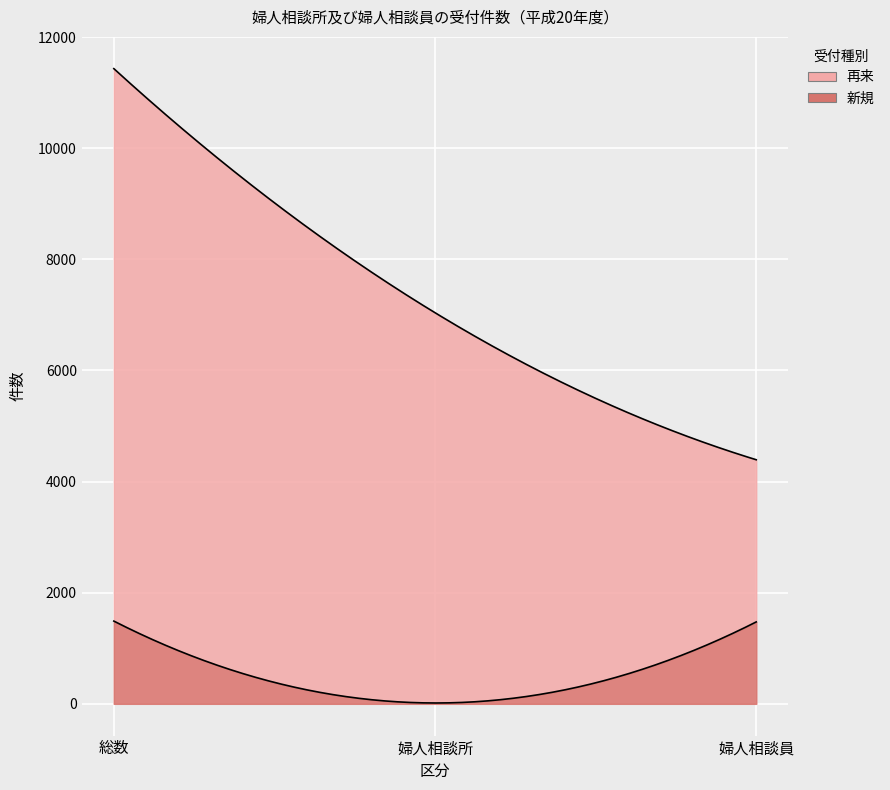

How many lines are shown in the chart?

2